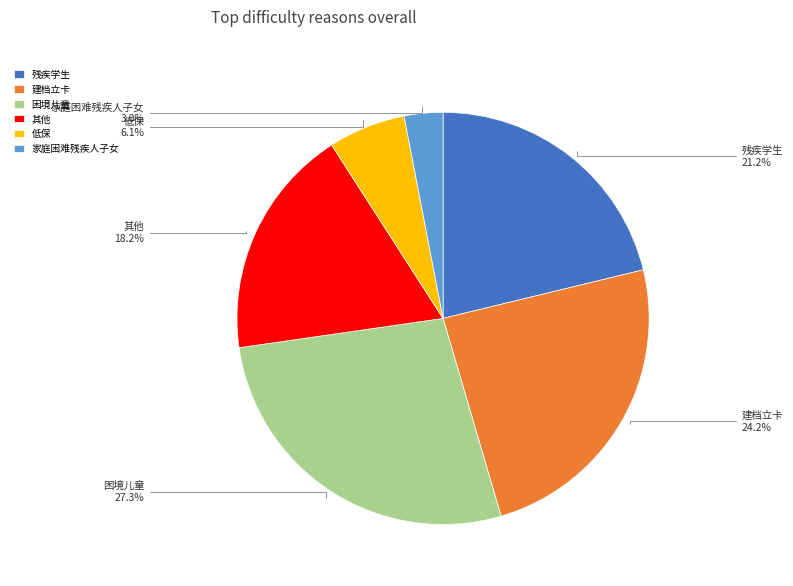

What is the ratio of the value at 家庭困难残疾人子女 to the value at 低保?

0.5